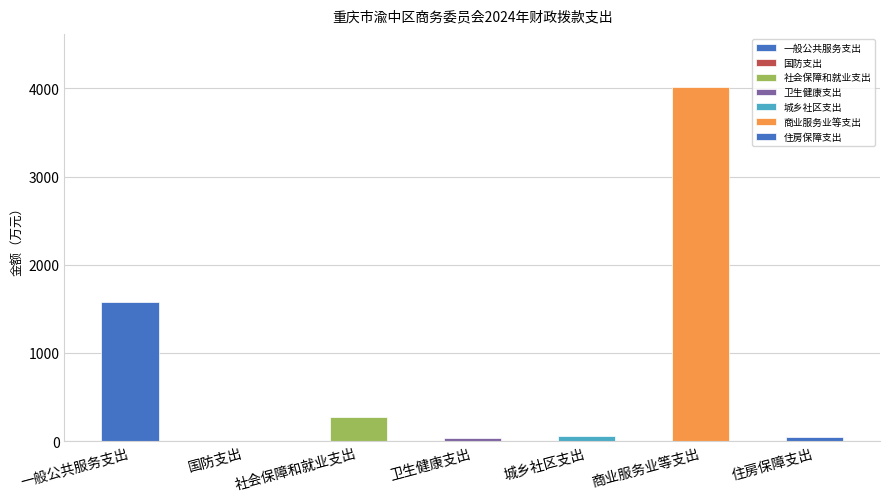

The value at 社会保障和就业支出 is 190.3. True or false?

False